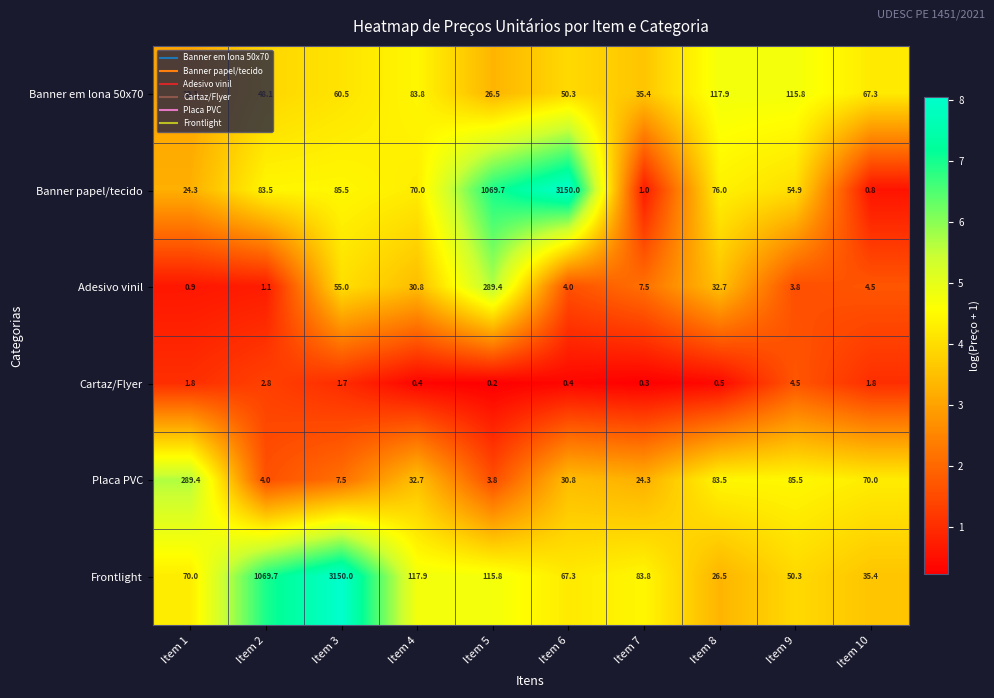

What is the difference between the highest and lowest values at Item 6?

3149.6